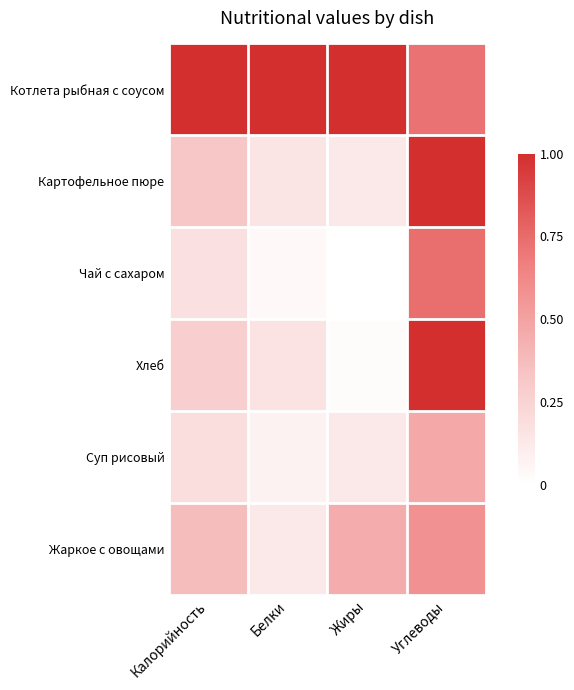

At which category is the sum across all series the highest?

Углеводы